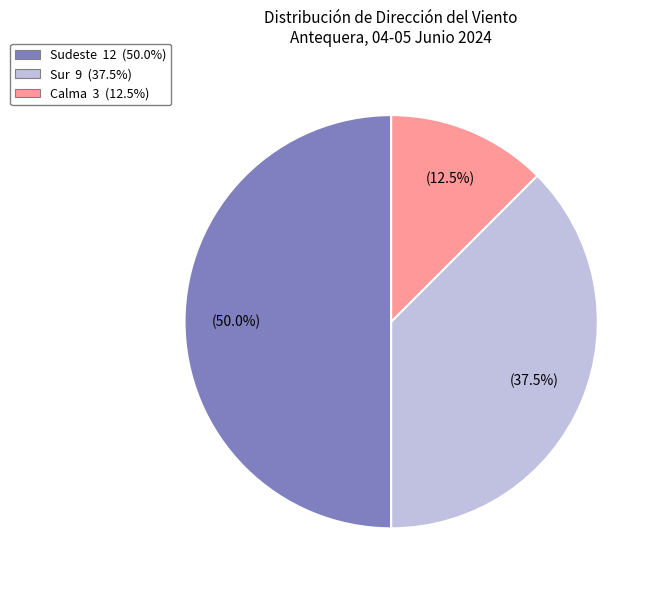

Does any single category account for the majority?

No